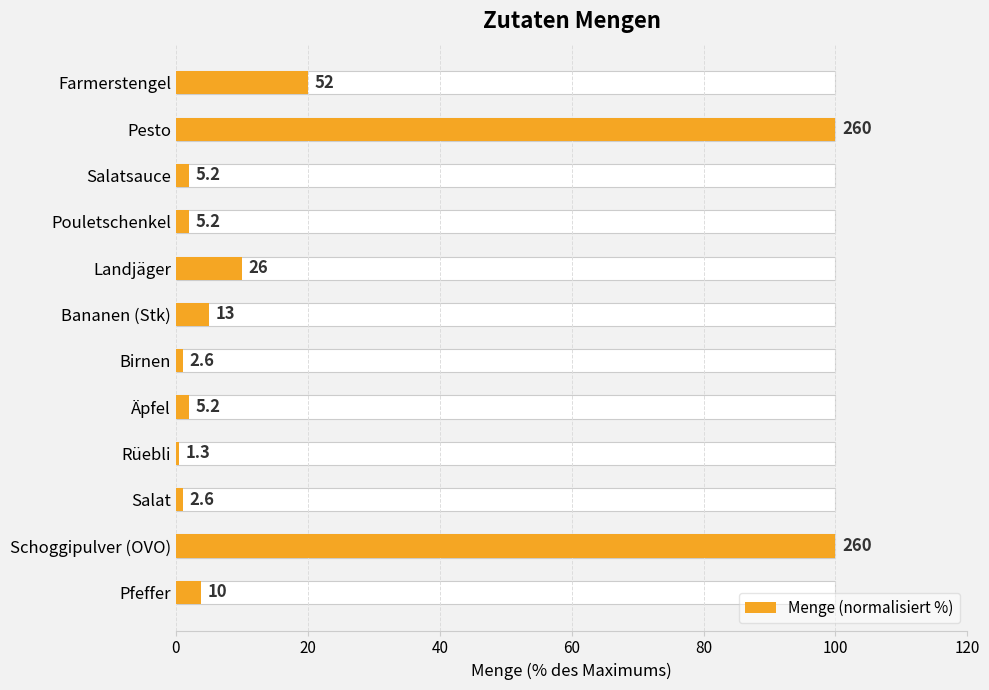

What is the maximum value shown in the chart?

100.0